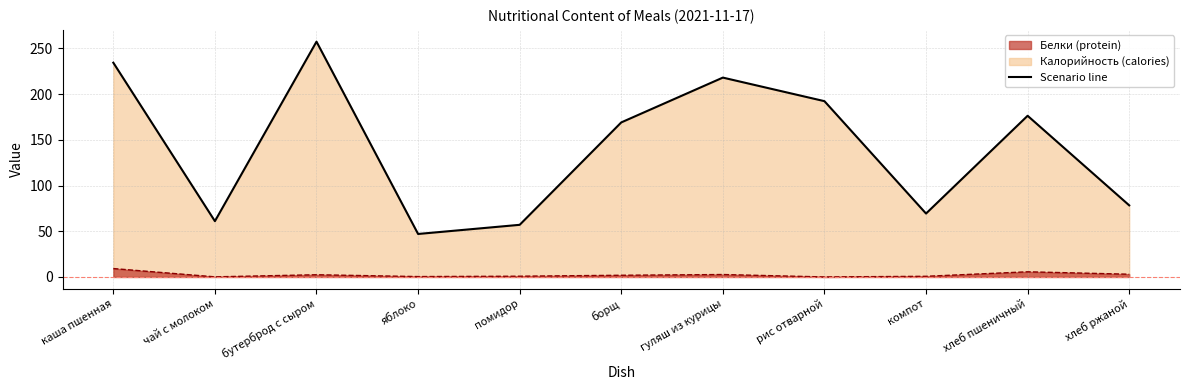

The Калорийность line series shows 169.0 at борщ. True or false?

True